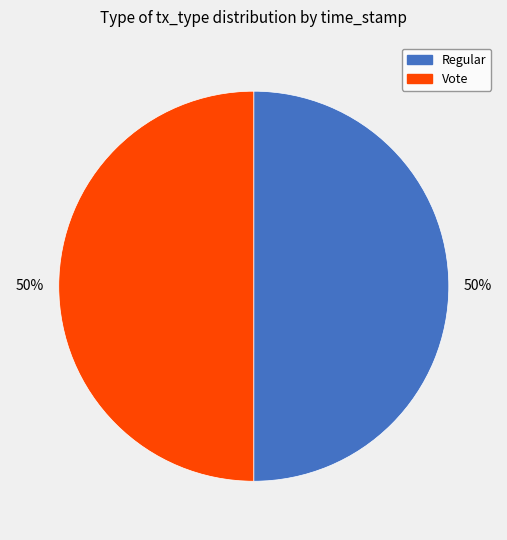

The Regular slice represents 58% of the pie. True or false?

False